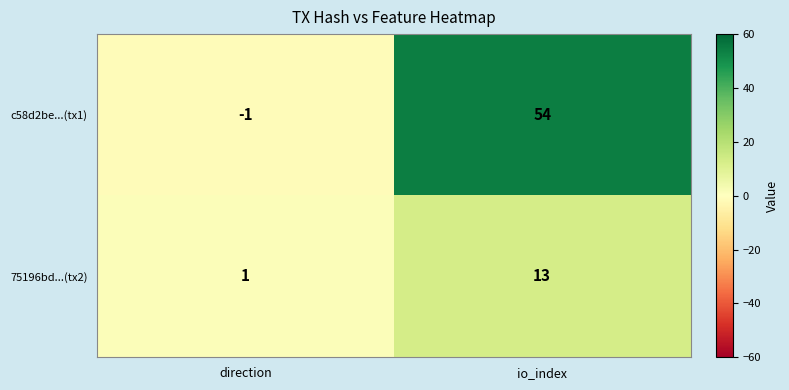

How many series are shown in this chart?

2